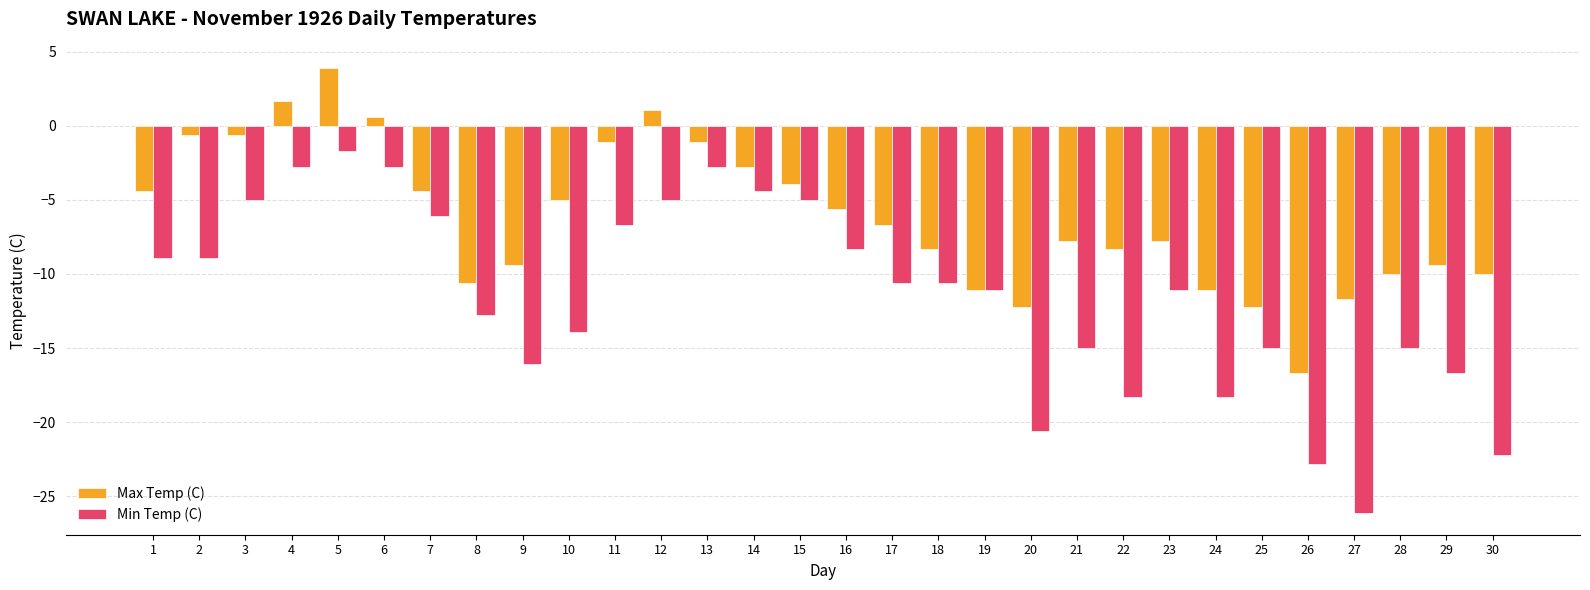

Does the chart contain any negative values?

Yes